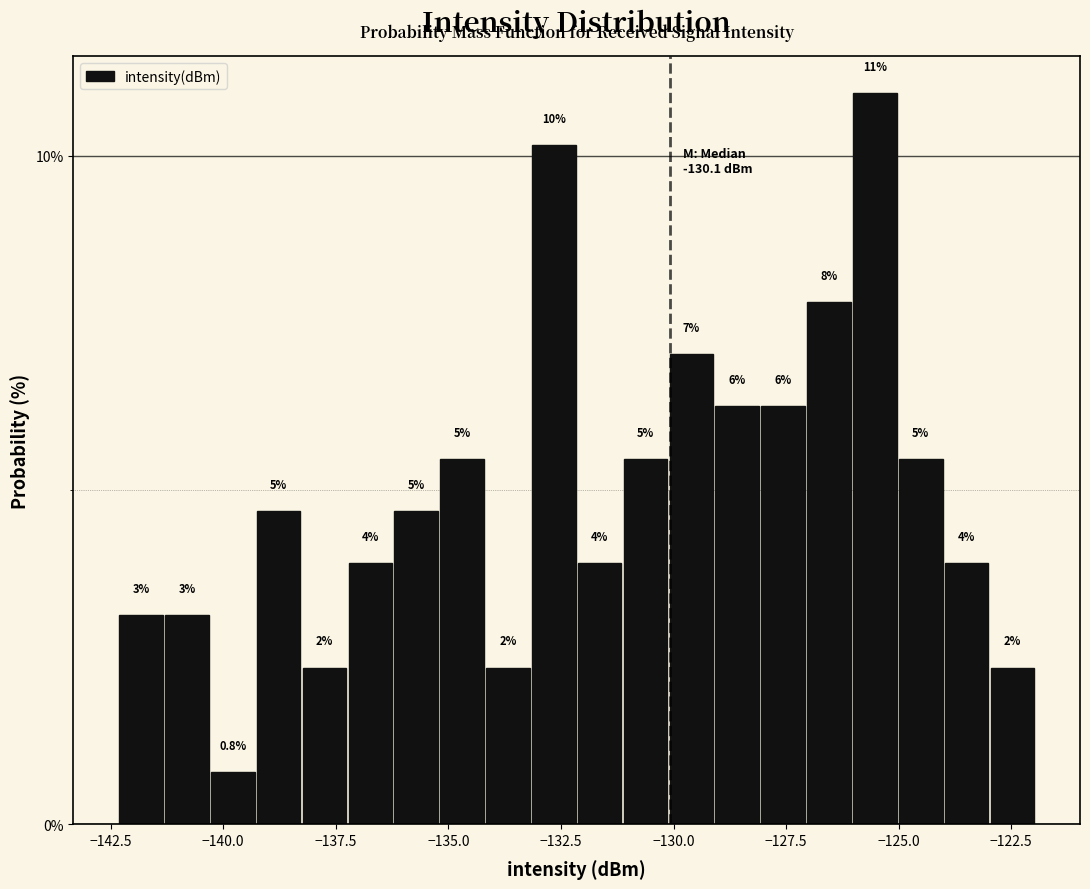

Read against the x-axis, roughly where is the centre of the tallest bar?

-125.5